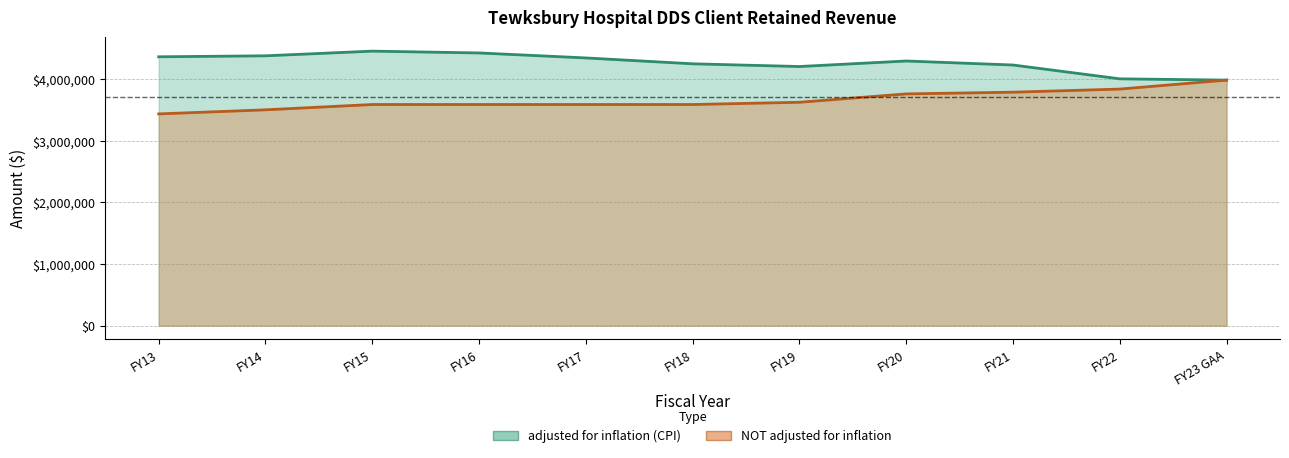

At which category is the sum across all series the highest?

FY20